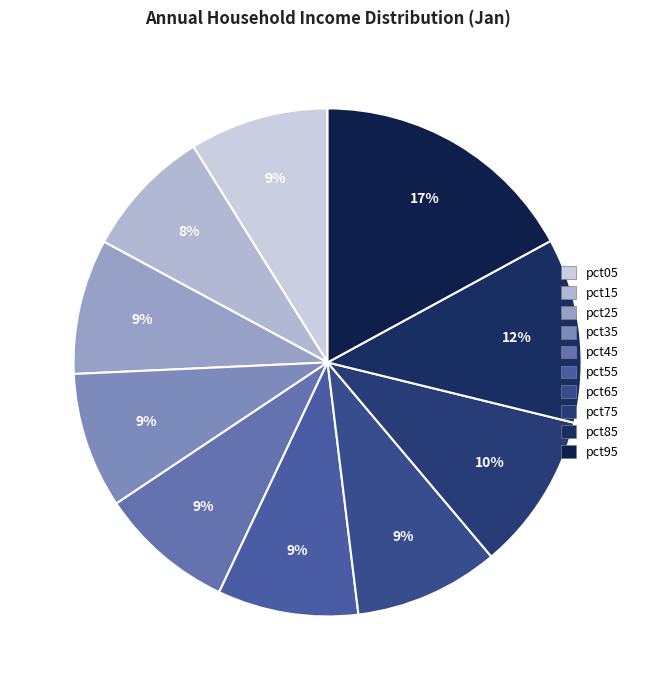

Is there a majority slice in this chart?

No